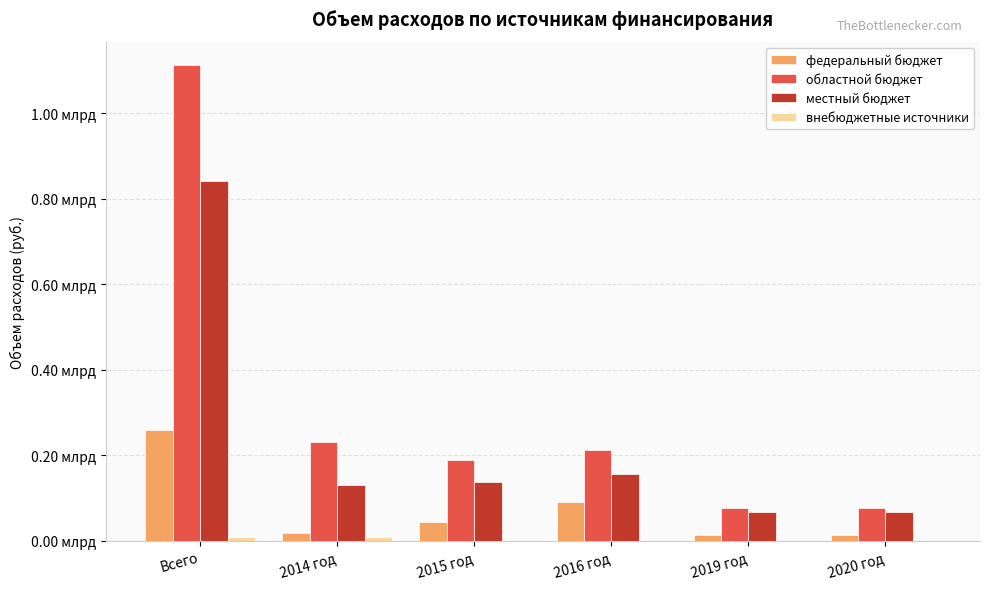

Are the bars grouped side by side (vs. stacked)?

Yes